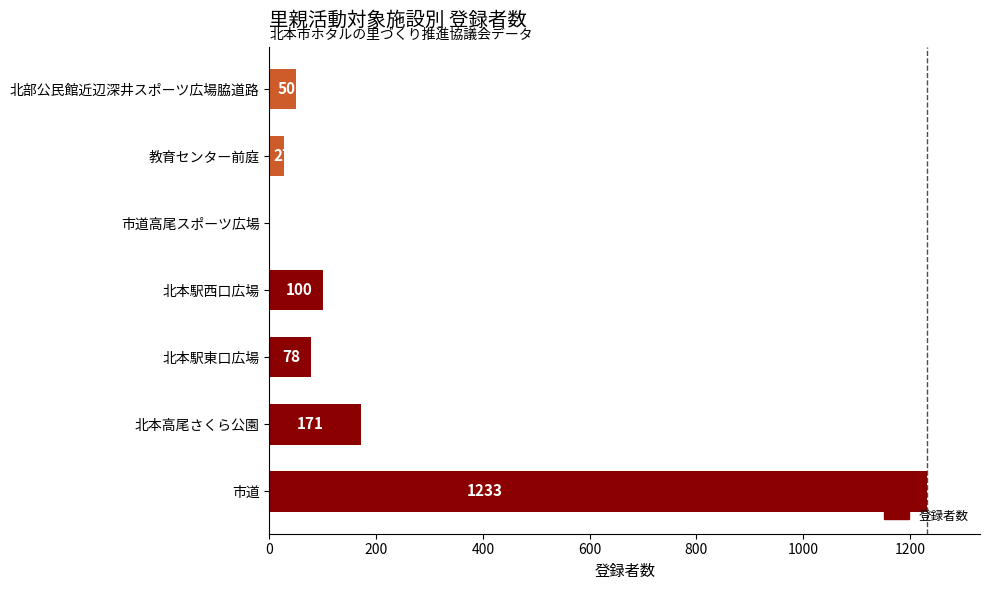

What is the greatest value displayed?

1233